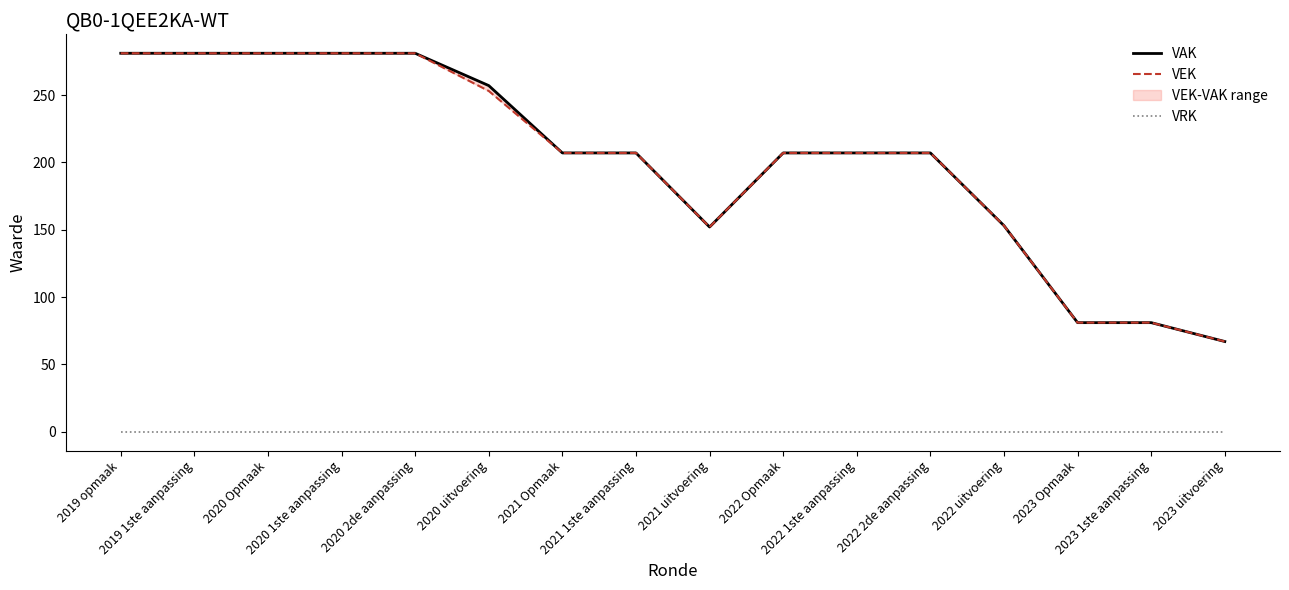

True or false: VRK and VEK intersect in this chart.

False